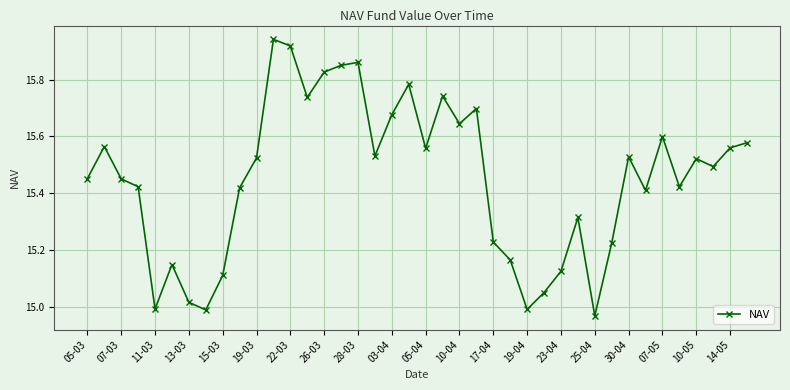

What is the sum of all values?

618.0